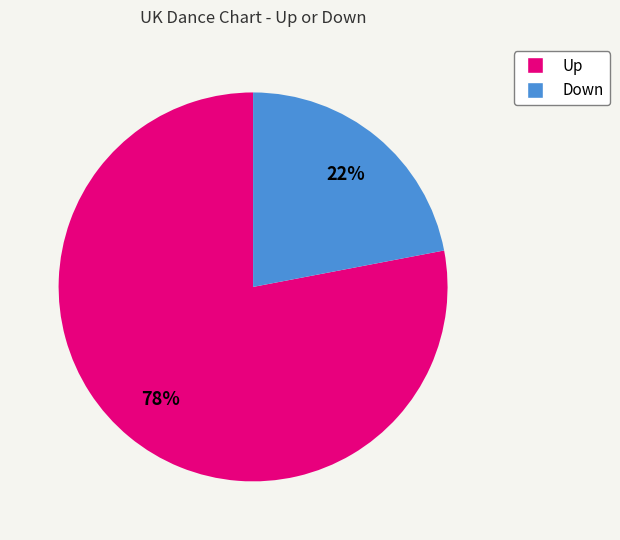

Is there any slice that represents more than half of the pie?

Yes